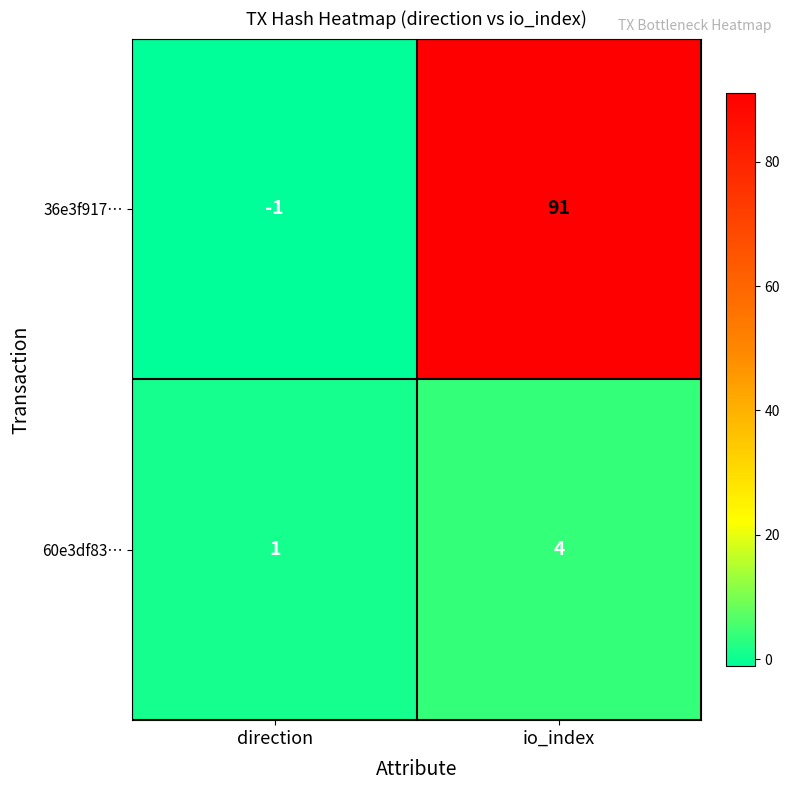

Count the number of categories in the chart.

2